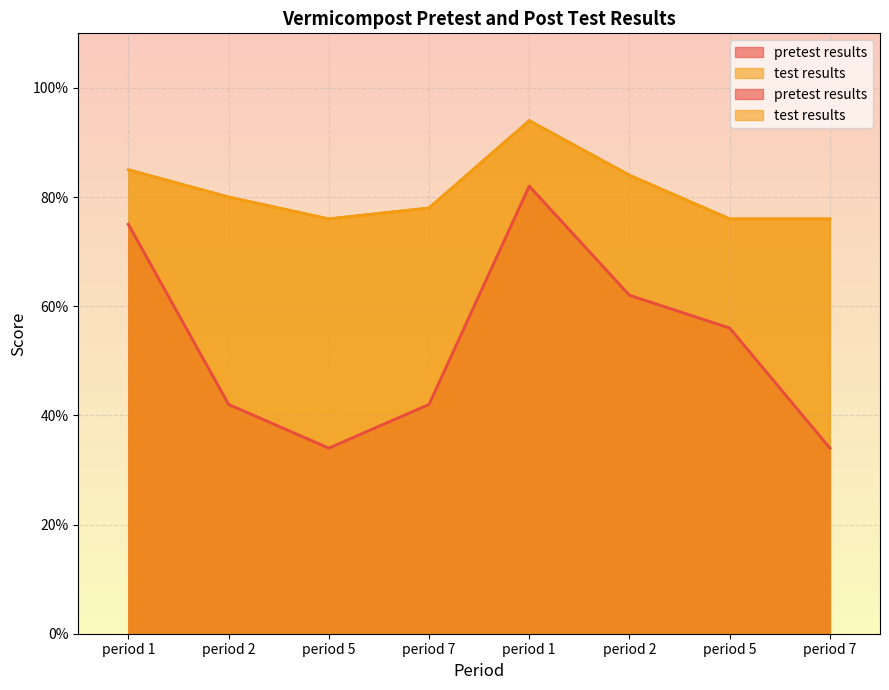

What is the label of the 7th point from the right?

period 2